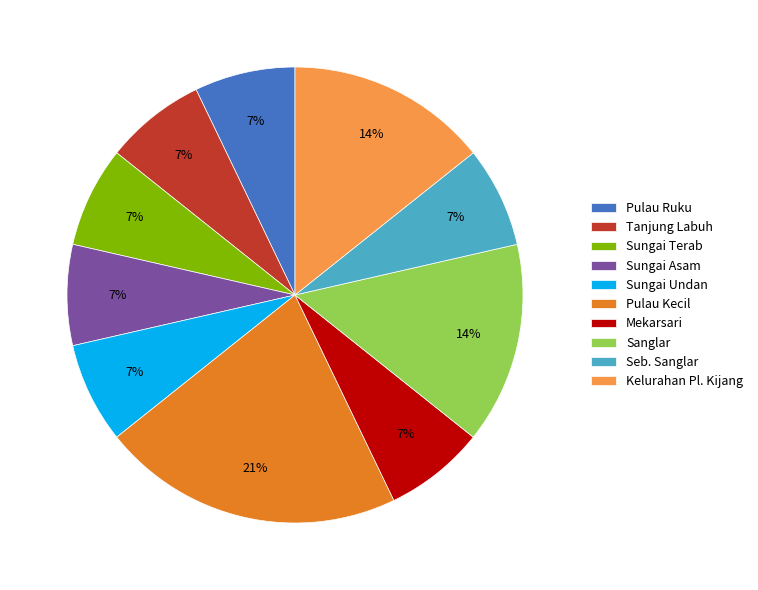

The Sungai Undan slice represents 7% of the pie. True or false?

True